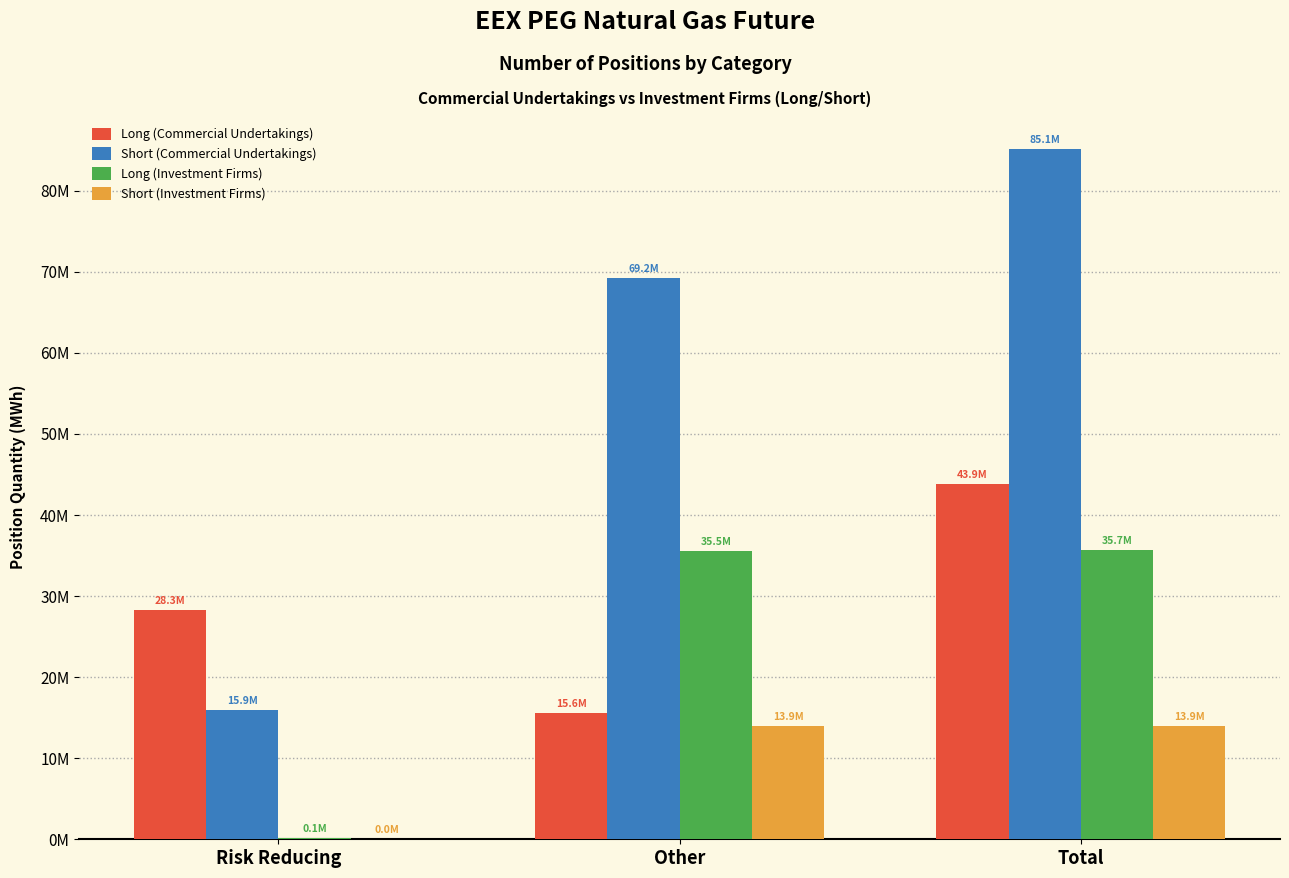

Are the bars horizontal?

No